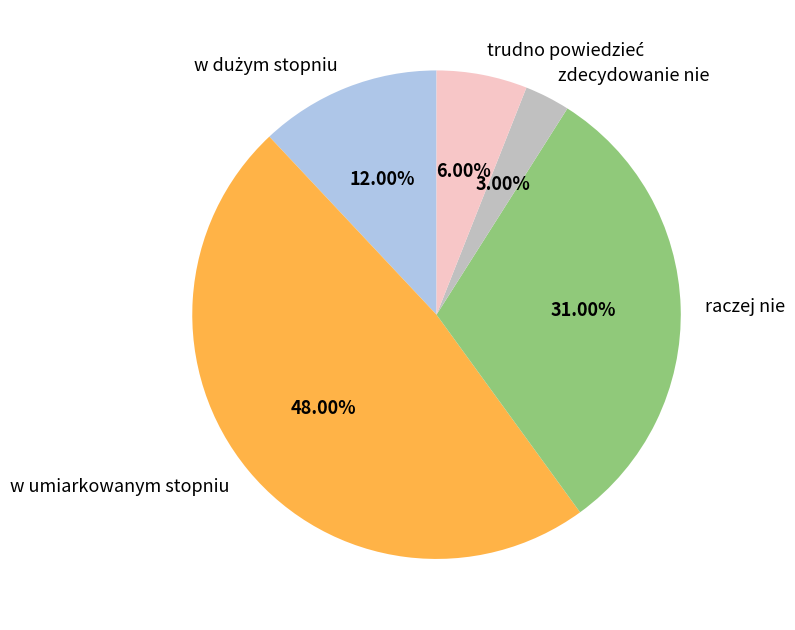

Is raczej nie the majority of the pie?

No